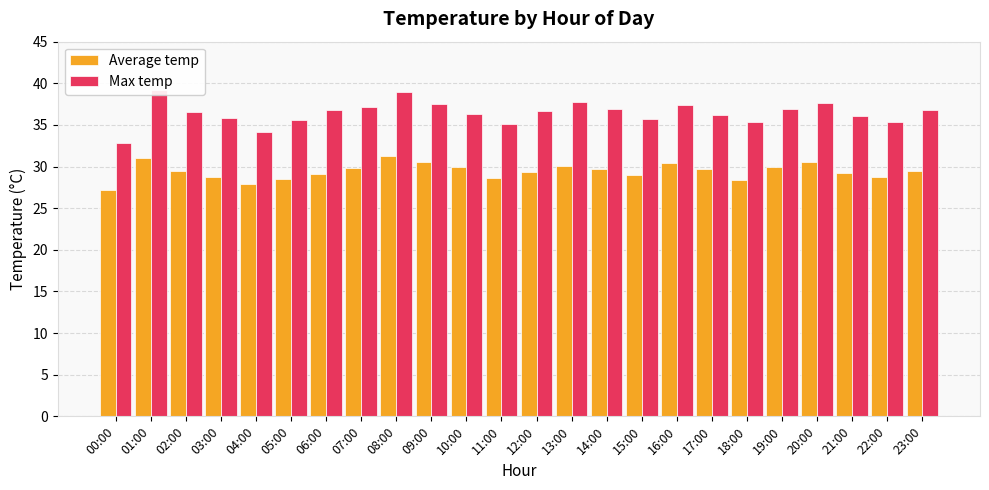

What is the value of the Average temp bar at the 6th from the left?

28.5